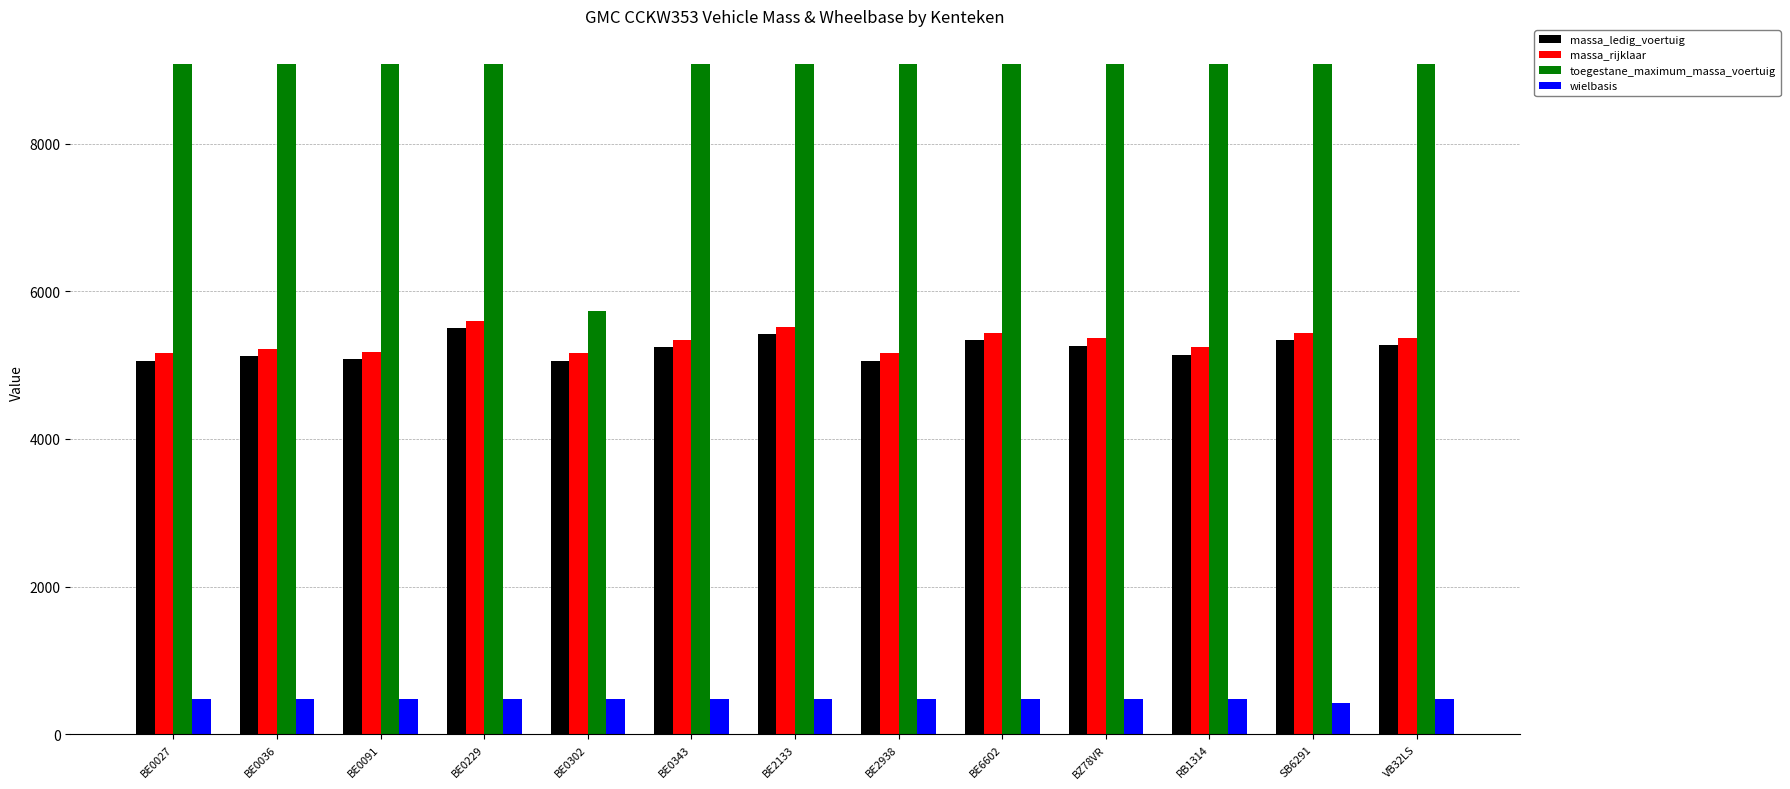

What is the difference between the massa_rijklaar values at BE0036 and BE0027?

60